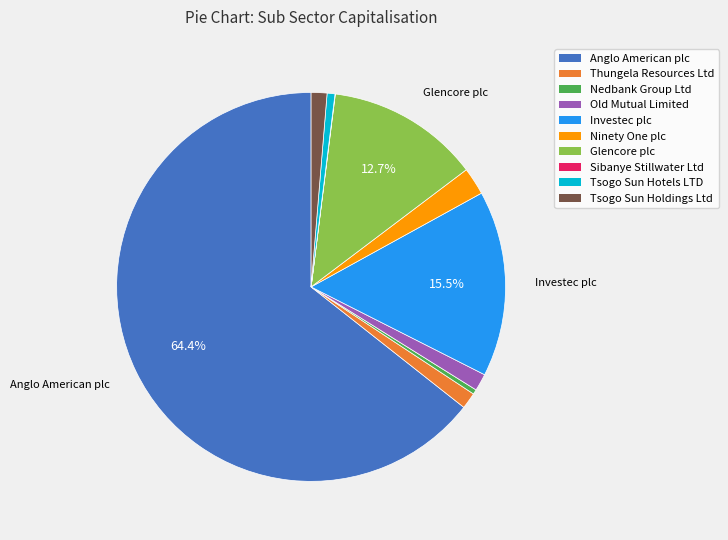

Is the sum of Nedbank Group Ltd and Glencore plc greater than half?

No